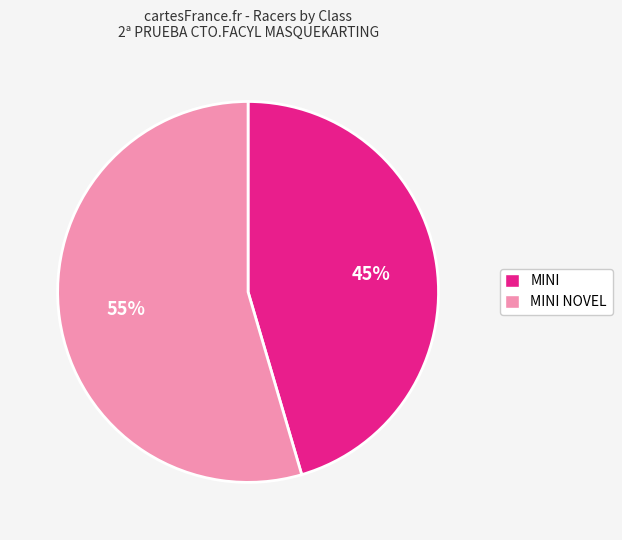

Is there a majority slice in this chart?

Yes